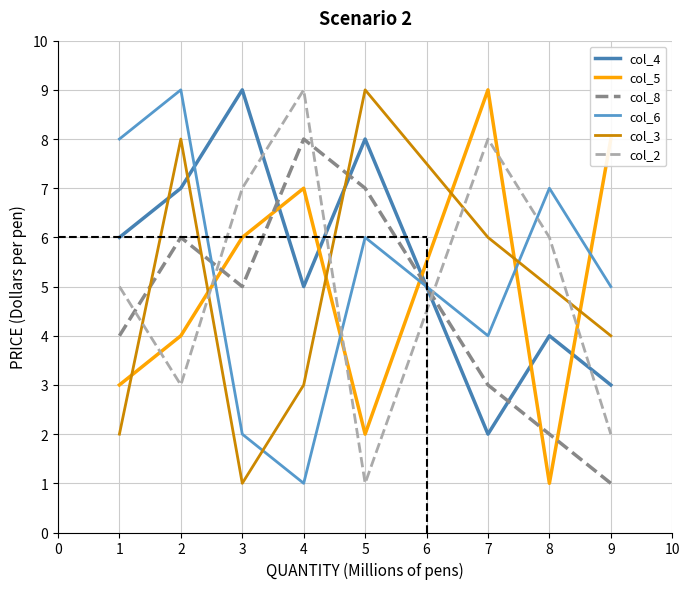

How many categories are shown in the chart?

8